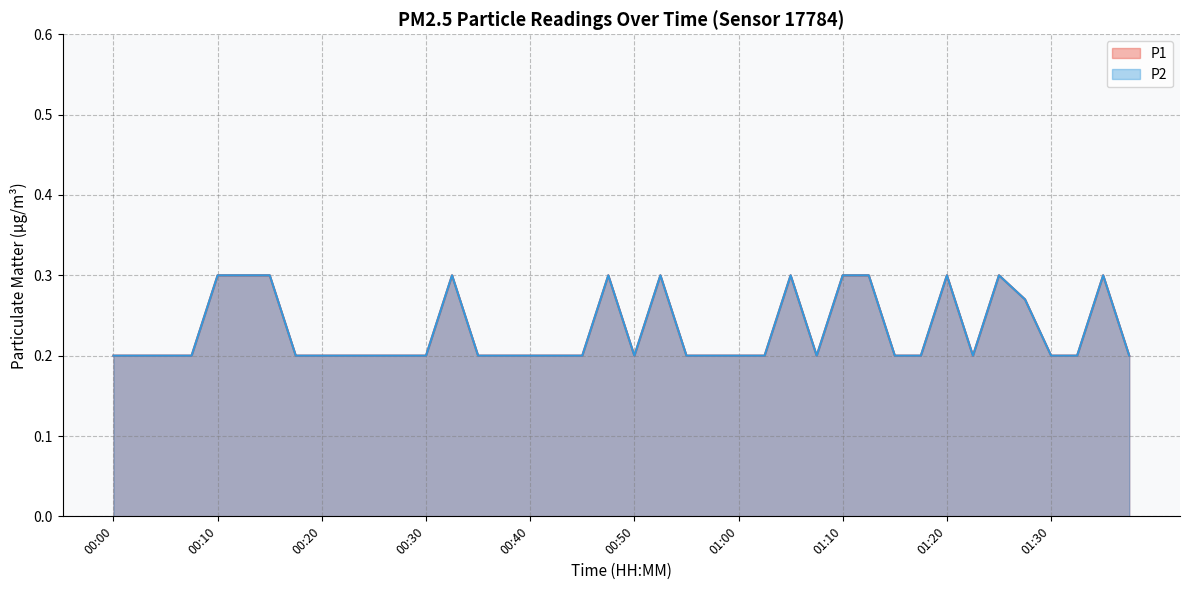

How many lines are shown in the chart?

2